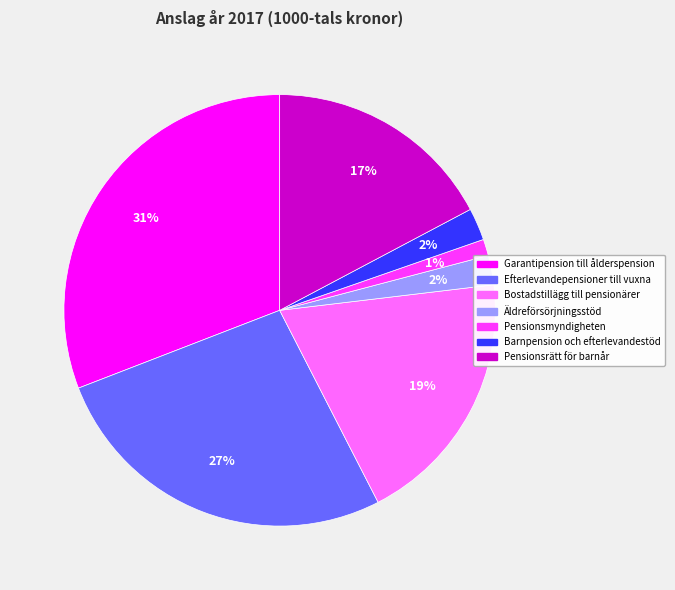

Which has a higher value, Barnpension och efterlevandestöd or Garantipension till ålderspension?

Garantipension till ålderspension